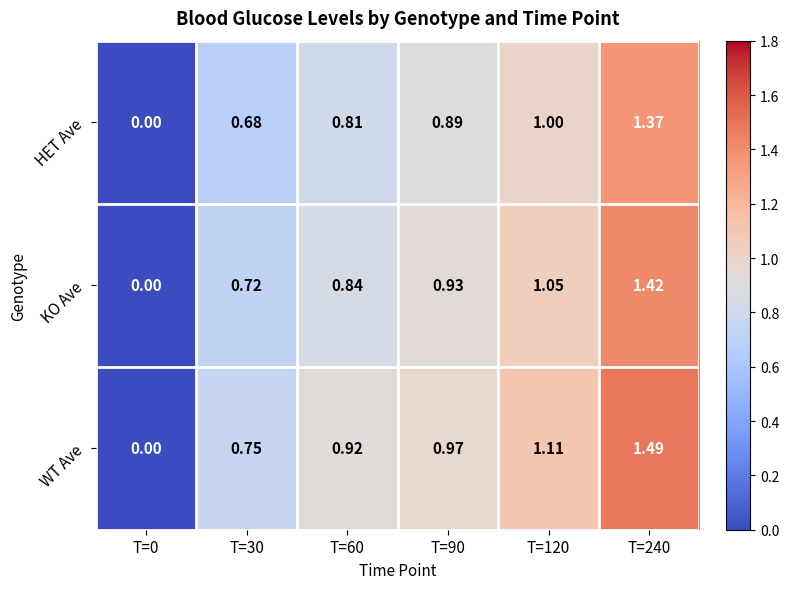

List the series in order of their overall mean, lowest first.

HET Ave, KO Ave, WT Ave